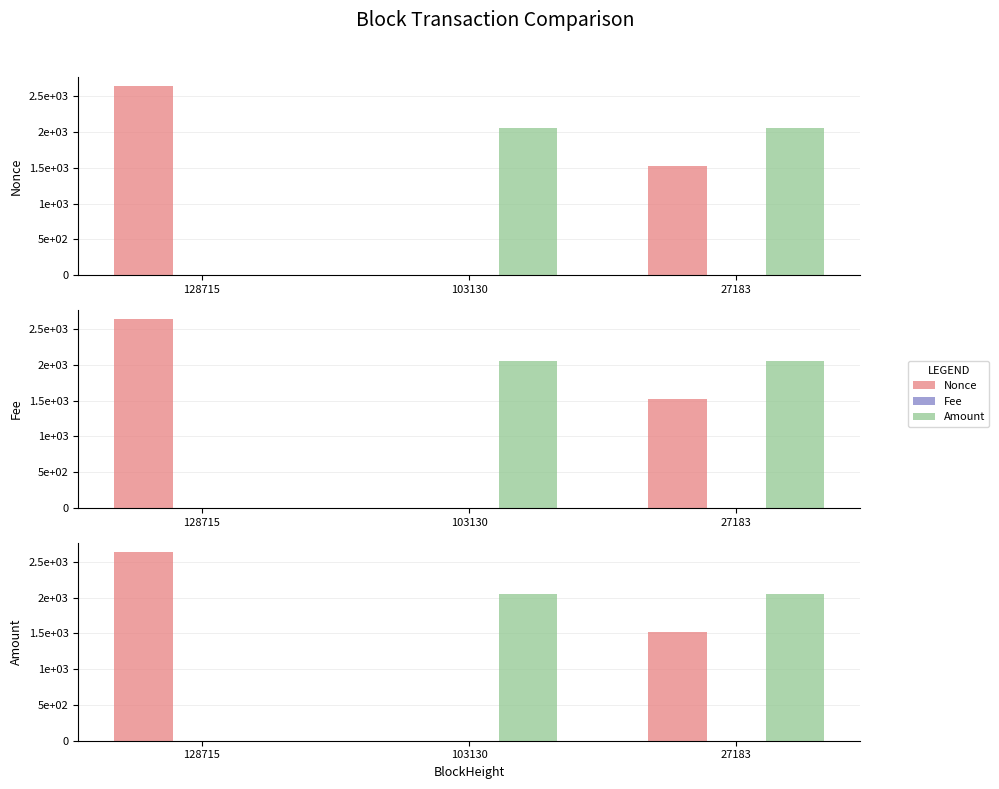

At 103130, list the series in order from largest to smallest.

Amount, Fee, Nonce